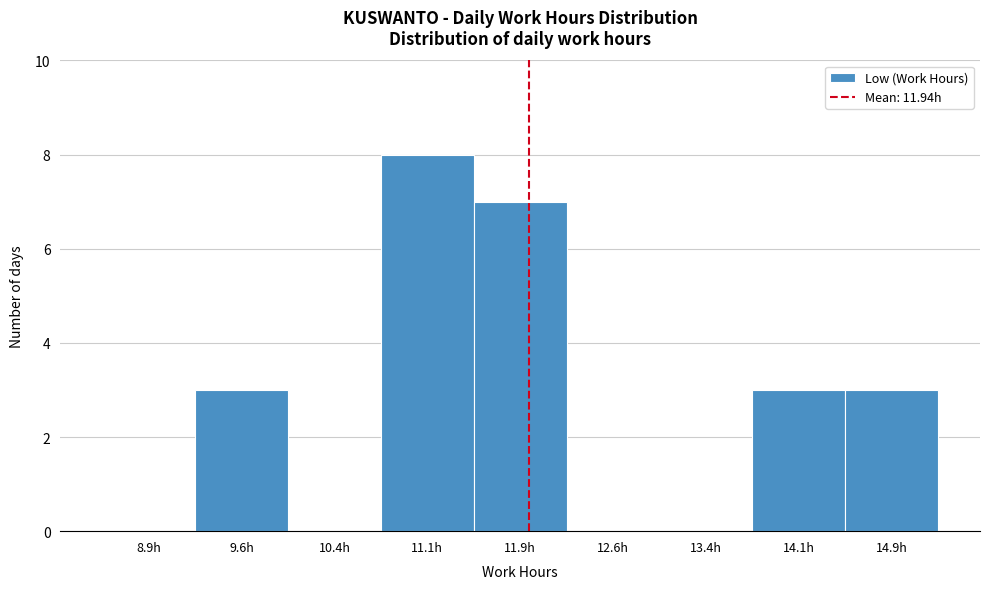

Reading left to right, list every bar in this chart as the range it spans on the x-axis followed by its height. Neither the bar edges nor the heights are printed on the chart, so give them approximately, as read against the axes.

8.50 to 9.25: 0
9.25 to 10.00: 3
10.00 to 10.75: 0
10.75 to 11.50: 8
11.50 to 12.25: 7
12.25 to 13.00: 0
13.00 to 13.75: 0
13.75 to 14.50: 3
14.50 to 15.25: 3